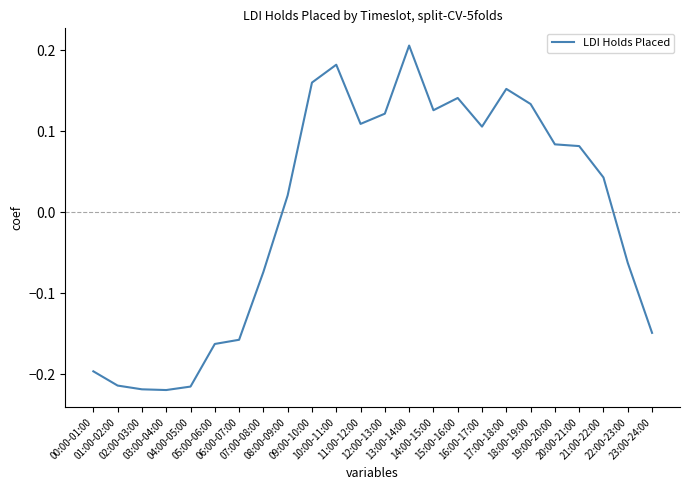

What is the difference between the maximum and minimum values?

0.4